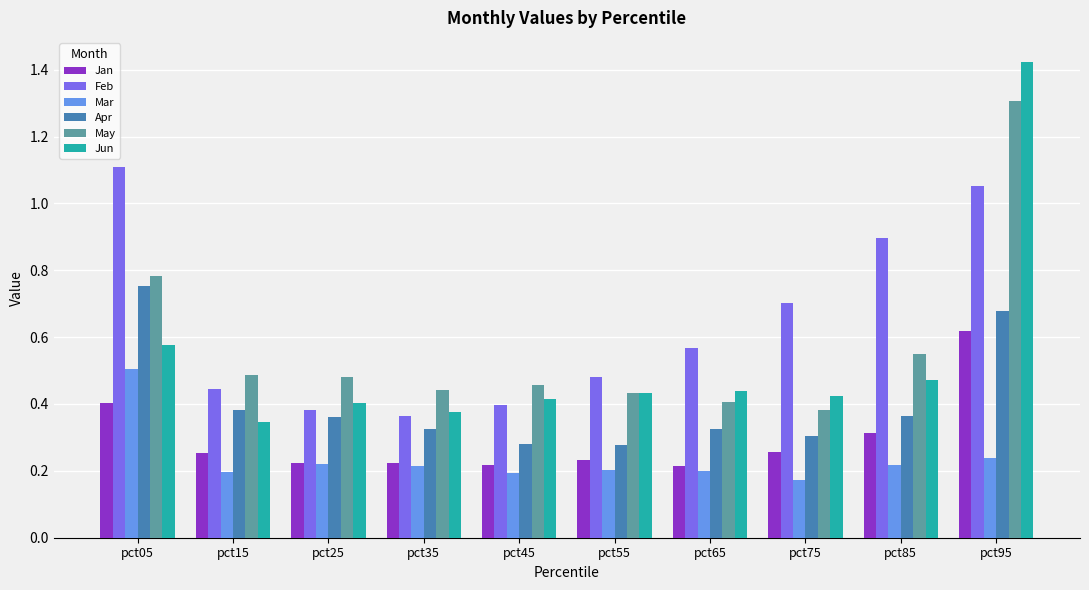

Where is May nearest to the value 0?

pct75